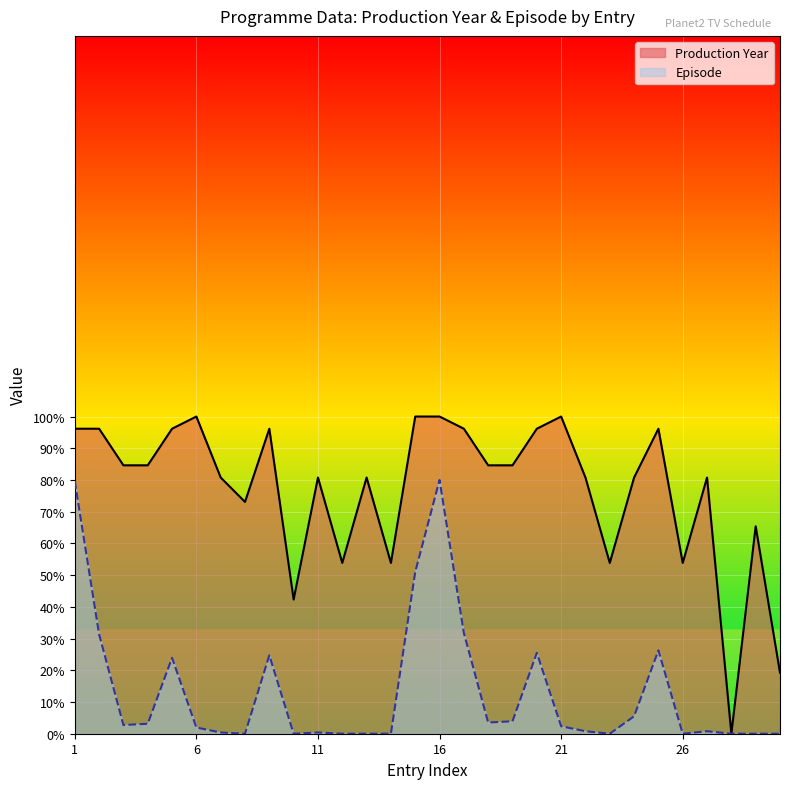

True or false: Production Year and Episode cross at least once.

False